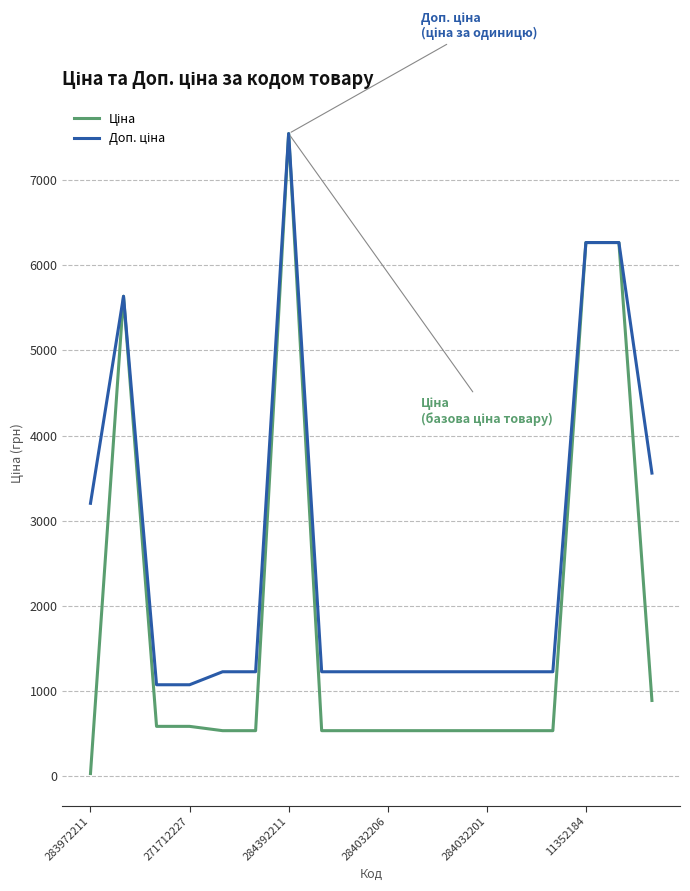

Does the chart have visible grid lines?

Yes